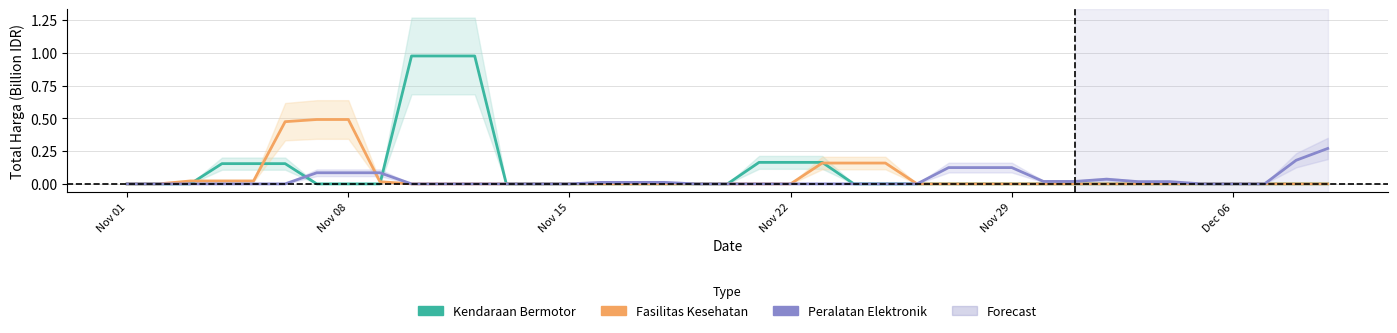

How many distinct data groups are displayed?

3